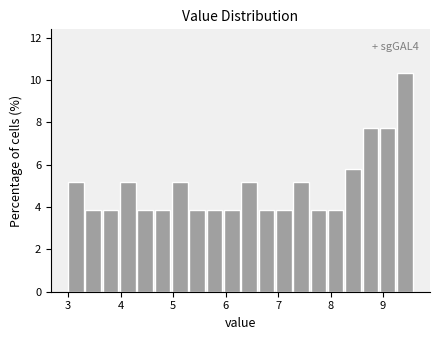

Read against the x-axis, roughly where is the centre of the tallest bar?

9.4